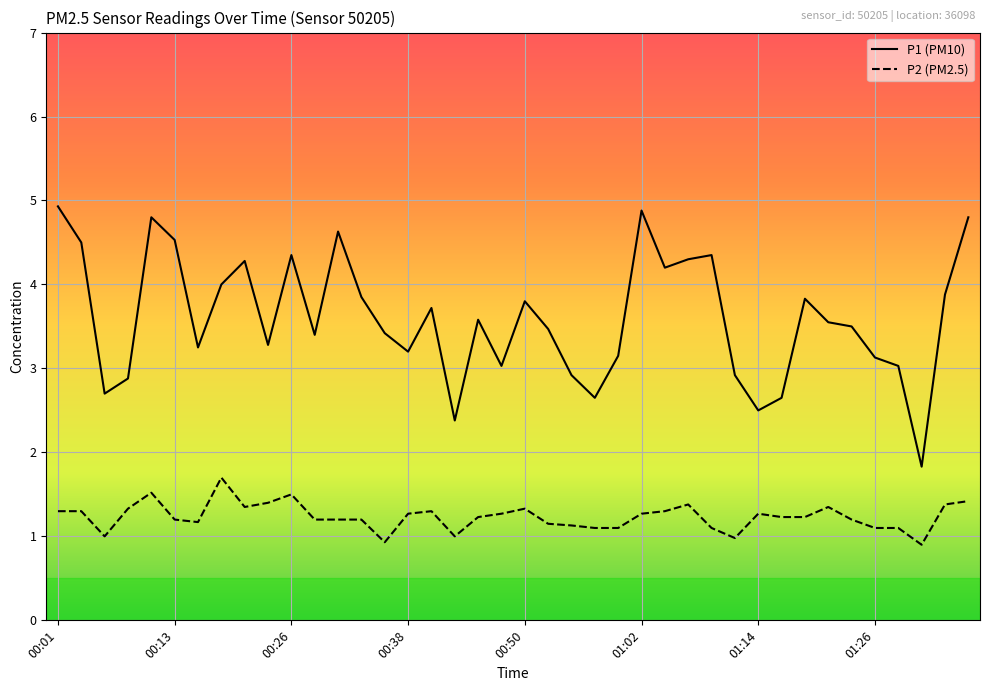

True or false: P2 (PM2.5) and P1 (PM10) intersect in this chart.

False